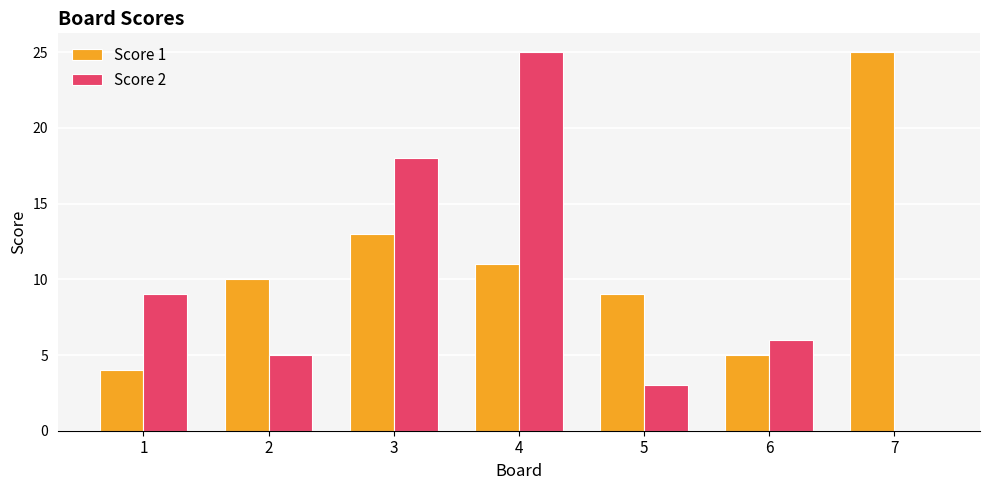

At which label is Score 1 closest to 14?

3